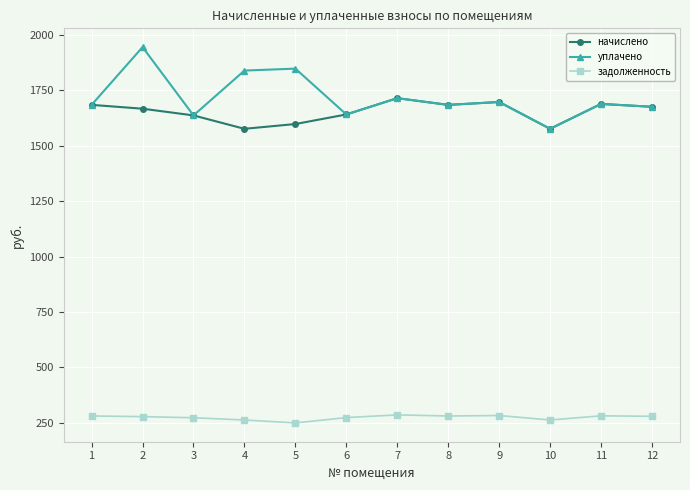

True or false: начислено has a value of 1684.8 at 8.

True